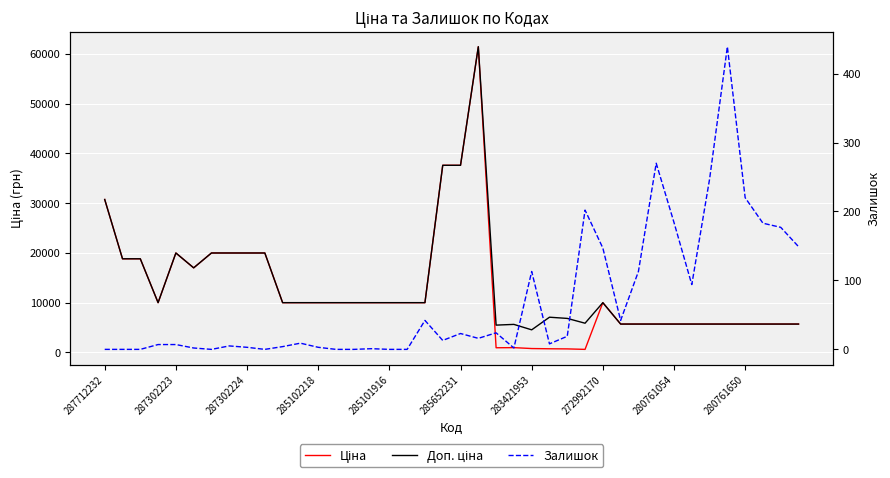

At which label is Ціна closest to 31009?

287712232